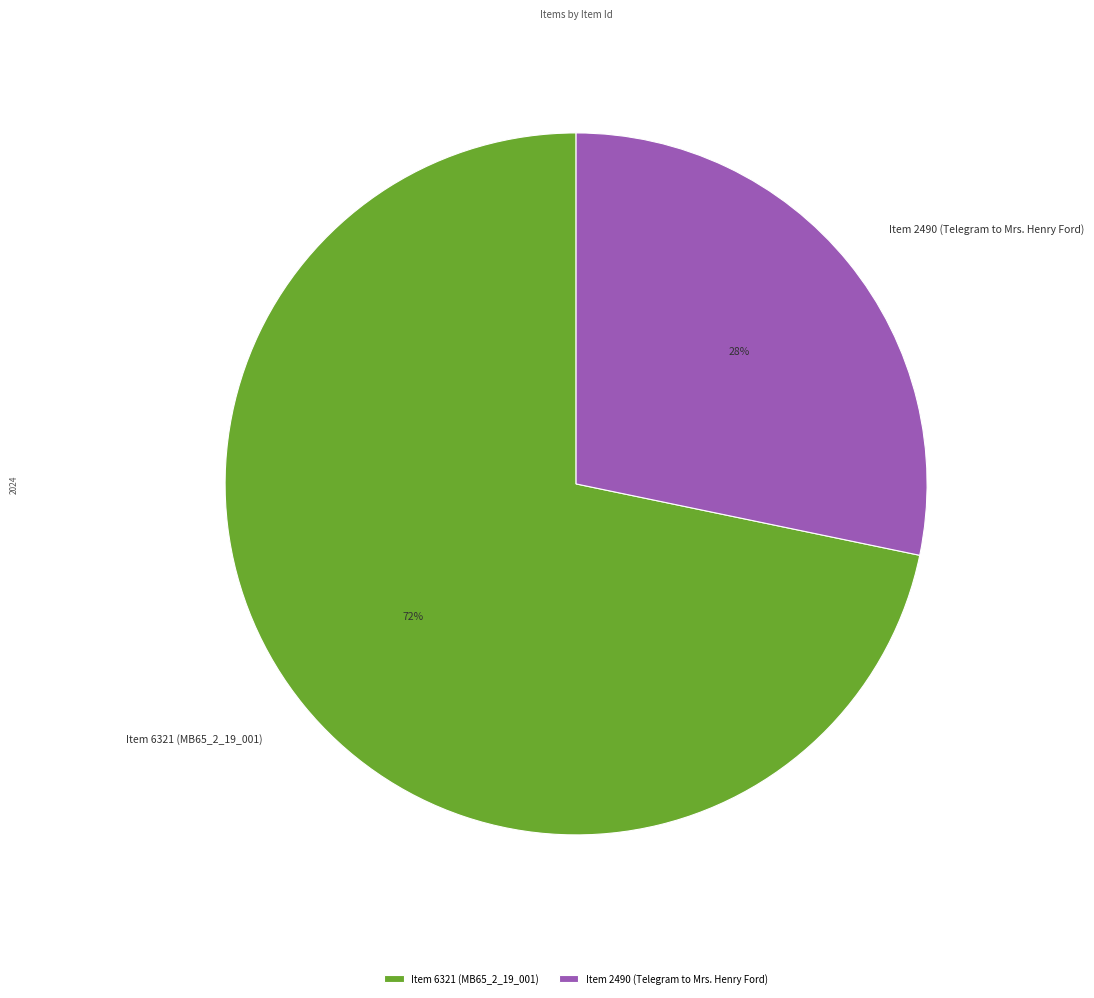

Does any single category account for the majority?

Yes